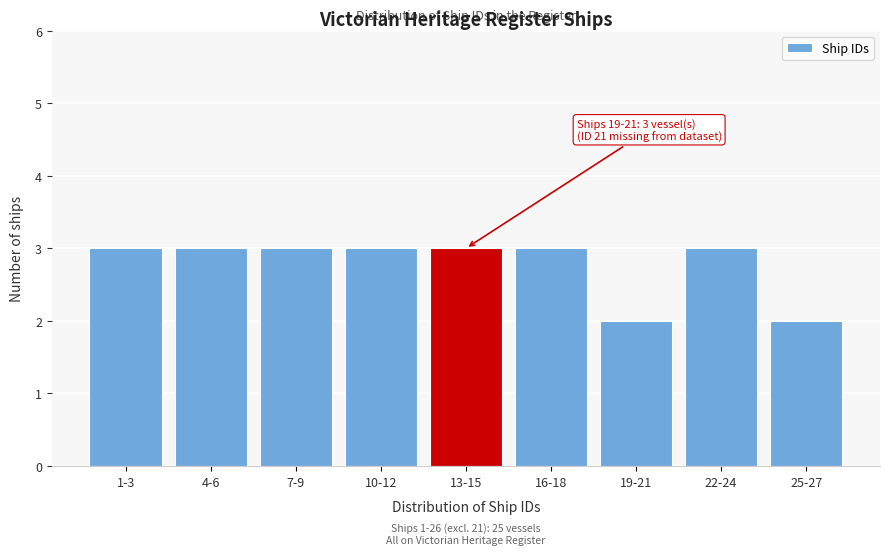

Reading left to right, list all the values displayed in this chart.

1-3=3	4-6=3	7-9=3	10-12=3	13-15=3	16-18=3	19-21=2	22-24=3	25-27=2